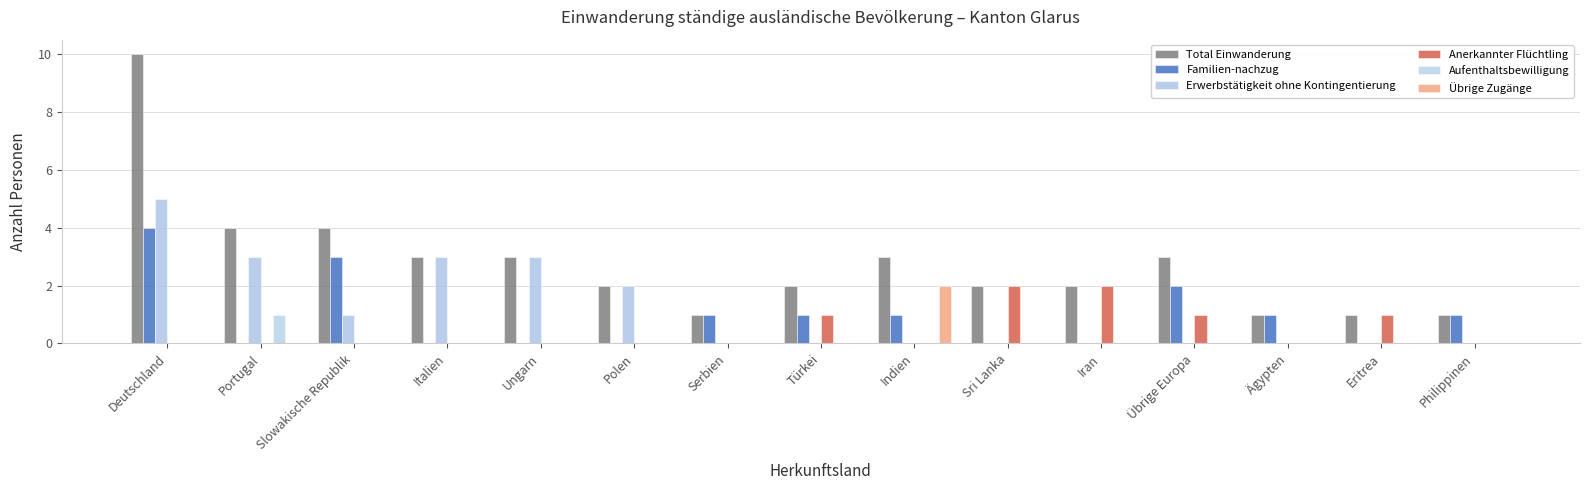

Does the chart contain stacked bars?

No